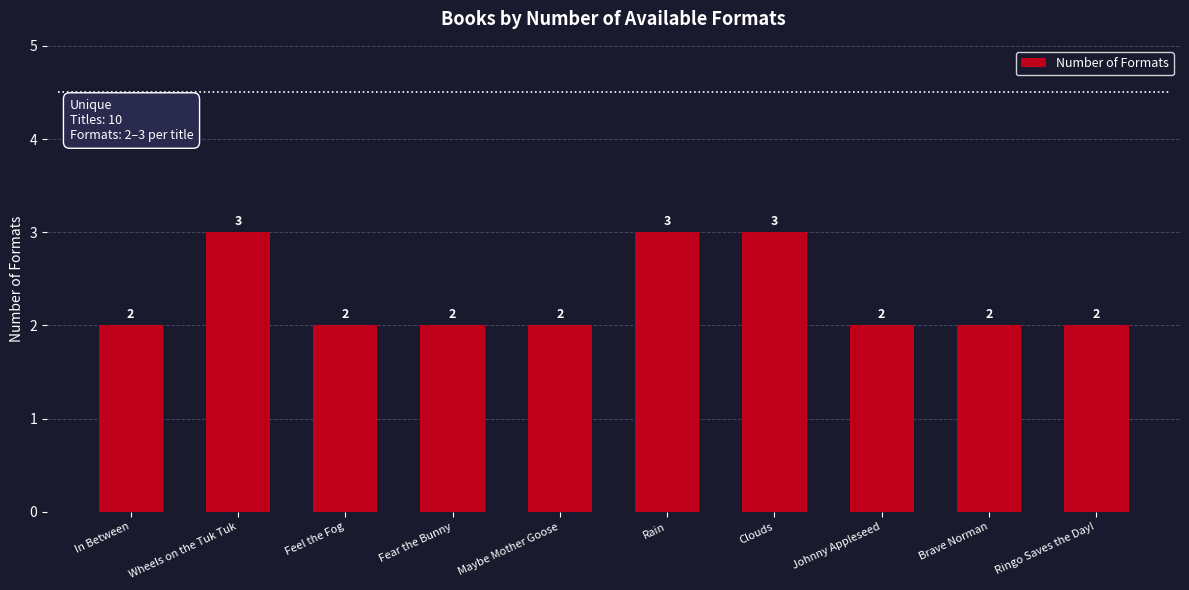

True or false: the data shows 3 at Rain.

True